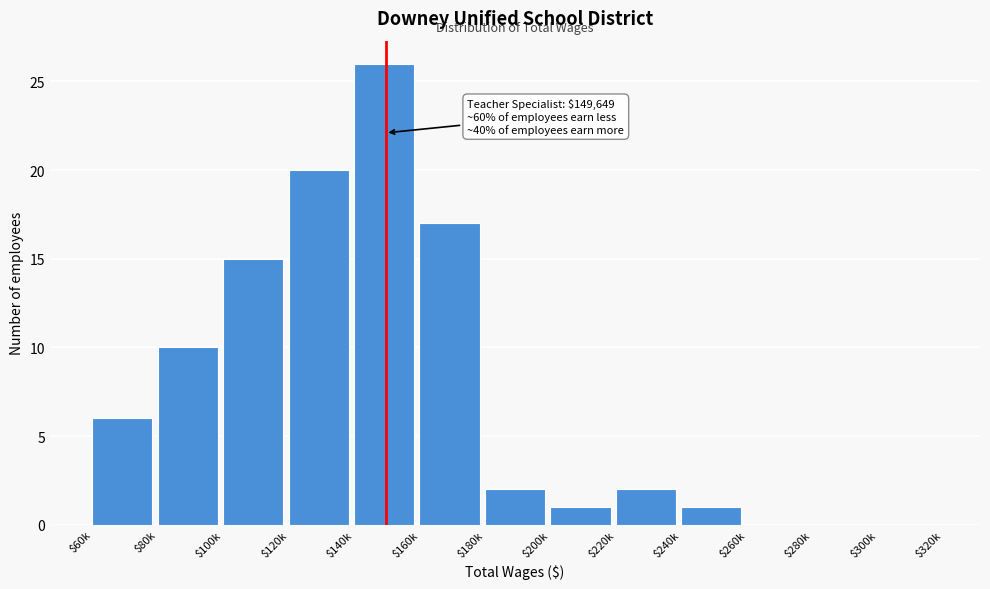

What is the sum of all values?

100